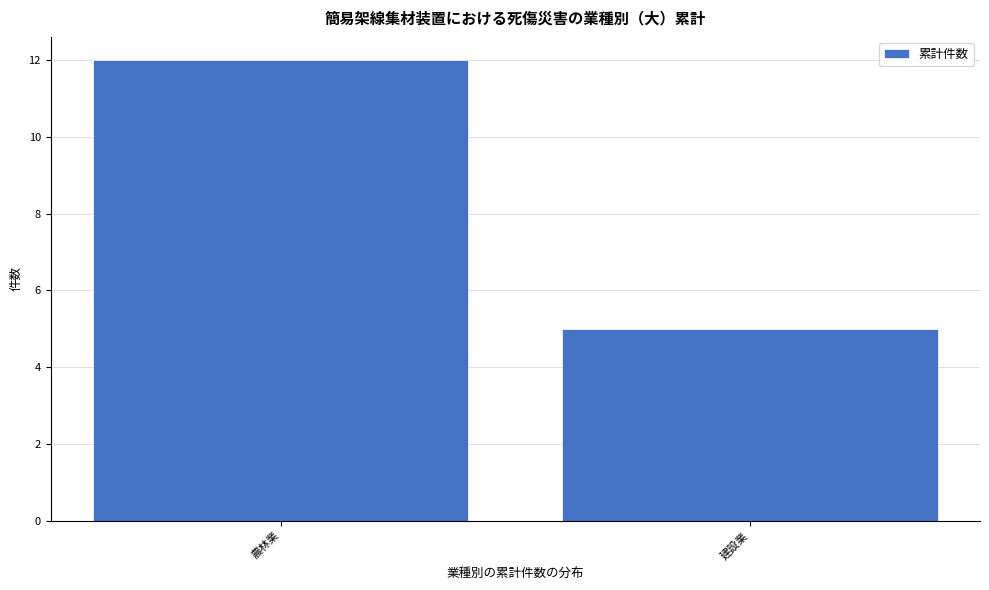

Reading left to right, list all the values displayed in this chart.

農林業=12	建設業=5